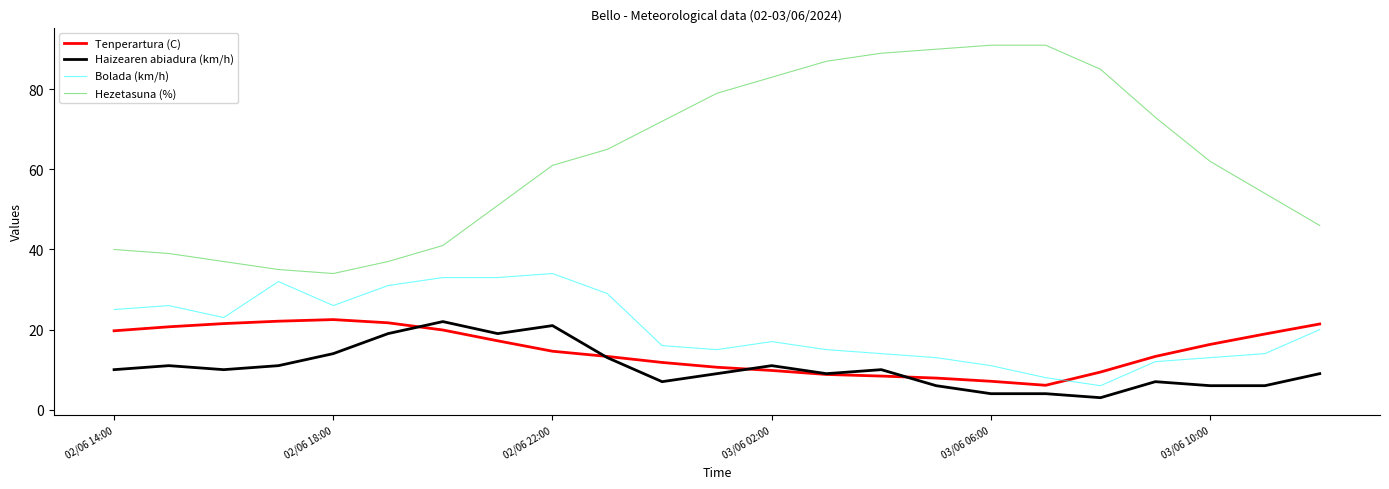

Which series has the largest total across all categories?

Hezetasuna (%)